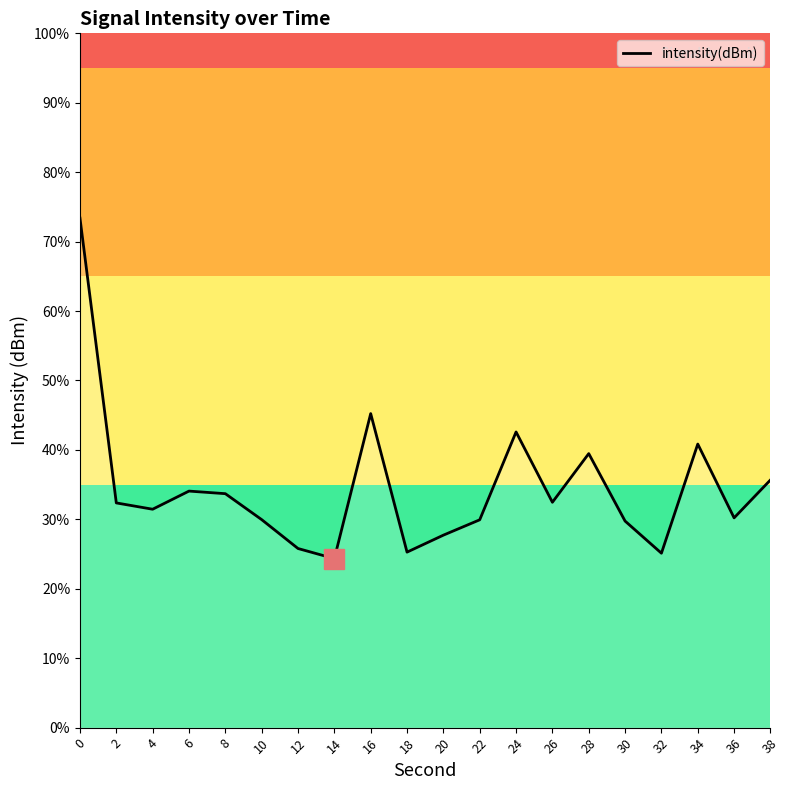

What is the value of the 12th point from the left?

-134.0